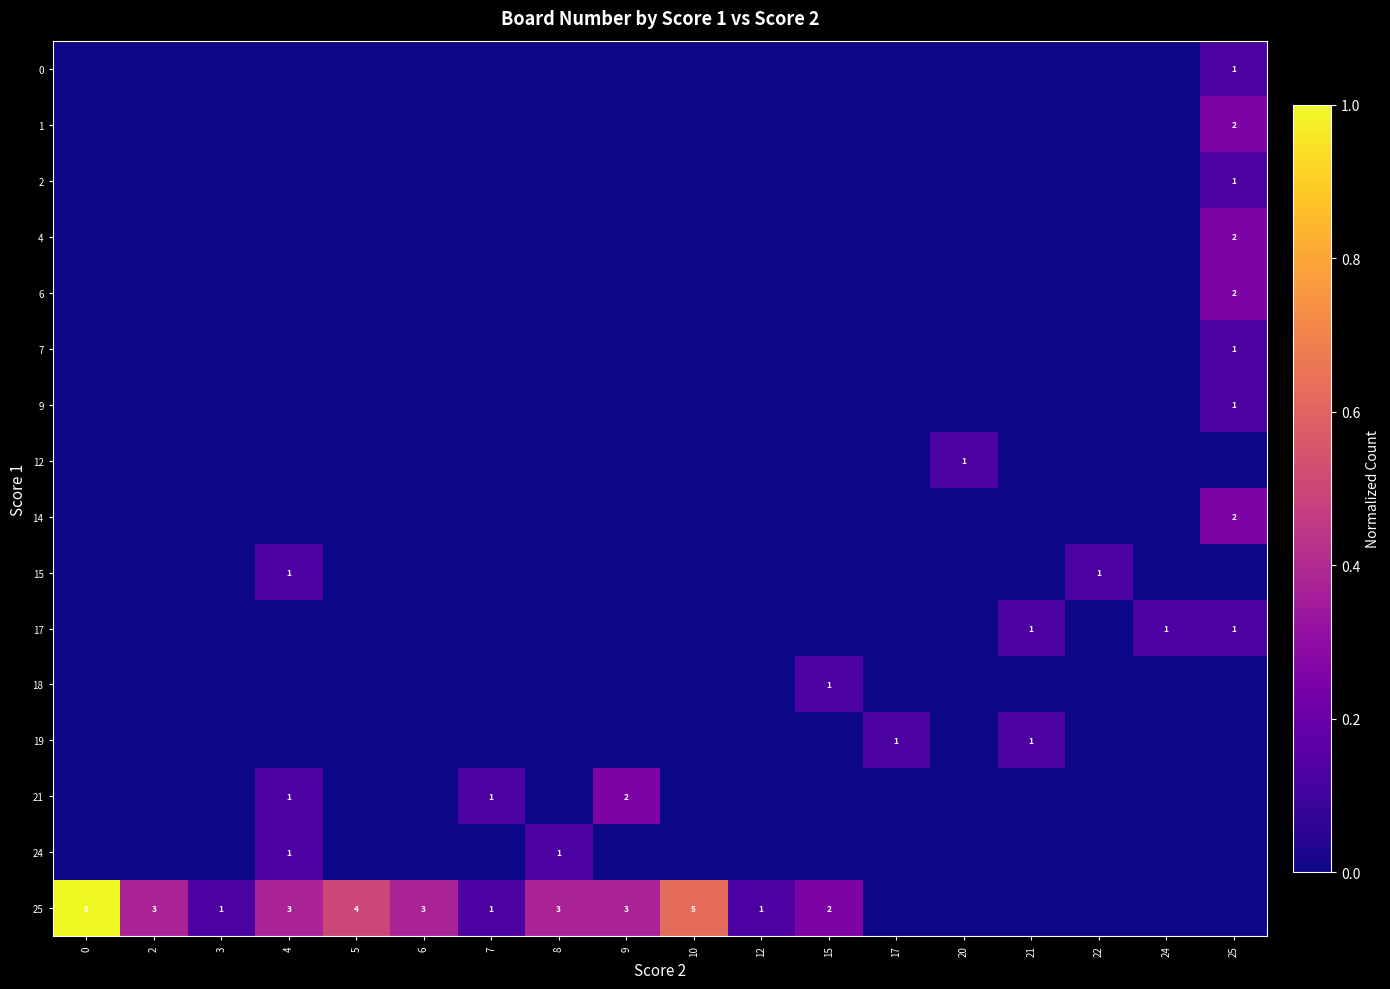

What is the total value across all series at 7?

0.2